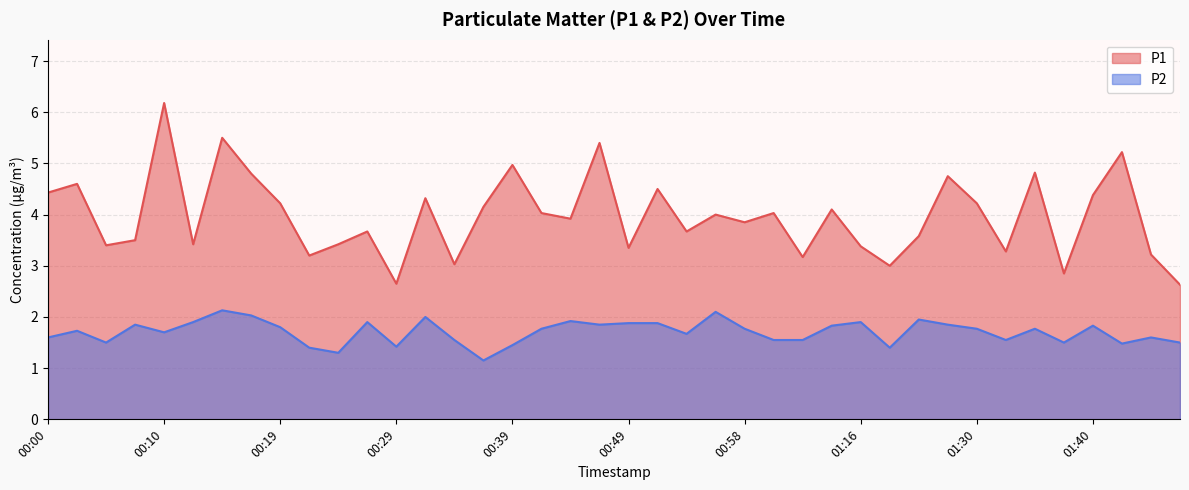

Which category has the highest value in the P1 series?

00:10